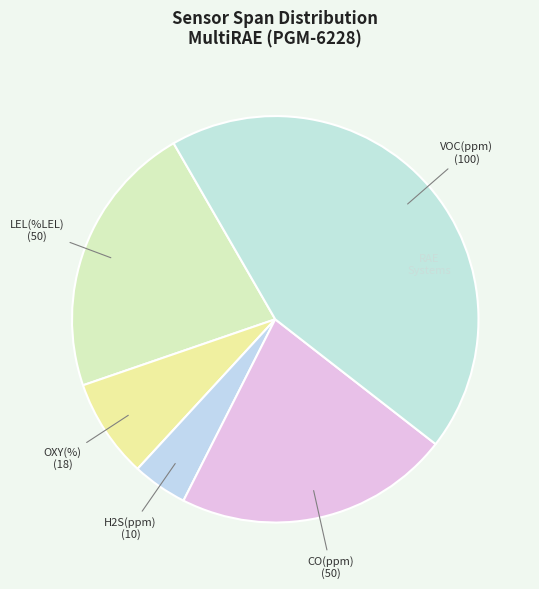

True or false: LEL(%LEL) accounts for 15% of the total.

False